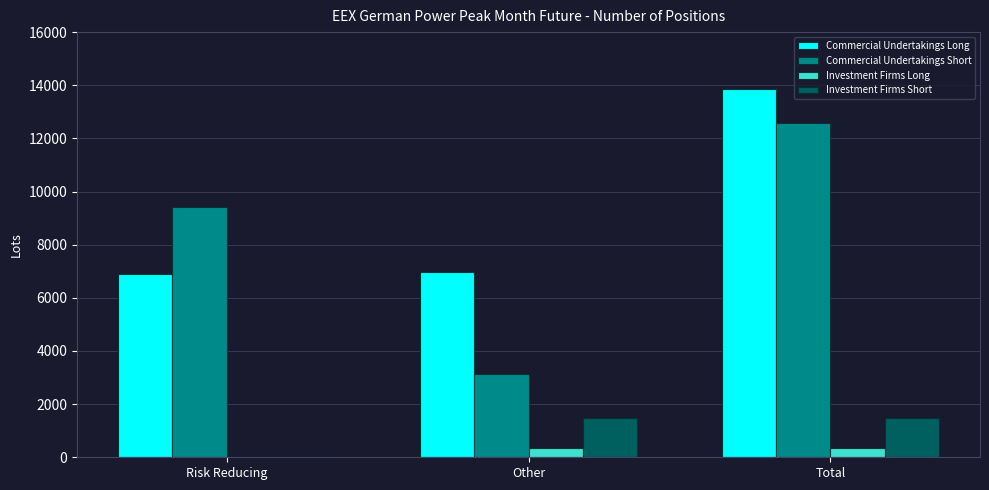

Is the value of Investment Firms Long at Total greater than the value of Commercial Undertakings Short at Risk Reducing?

No